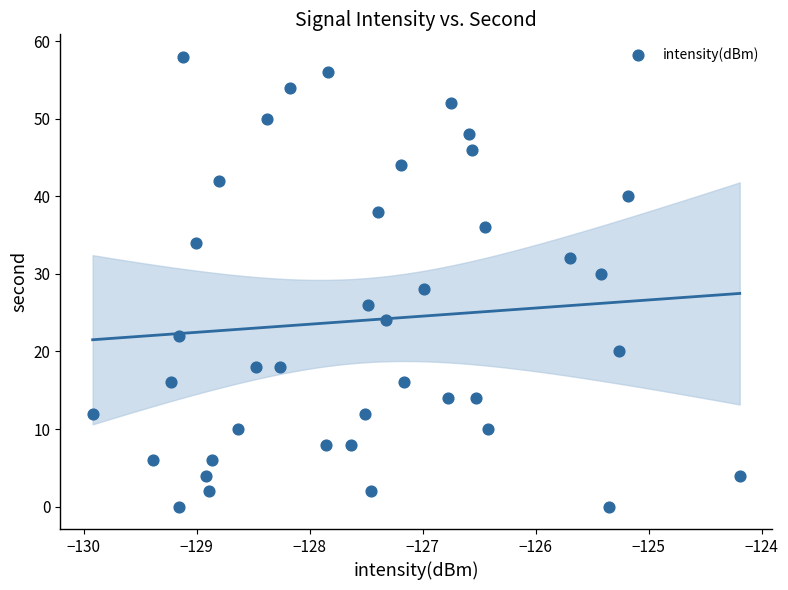

What is the range of Y values (max minus min)?

58